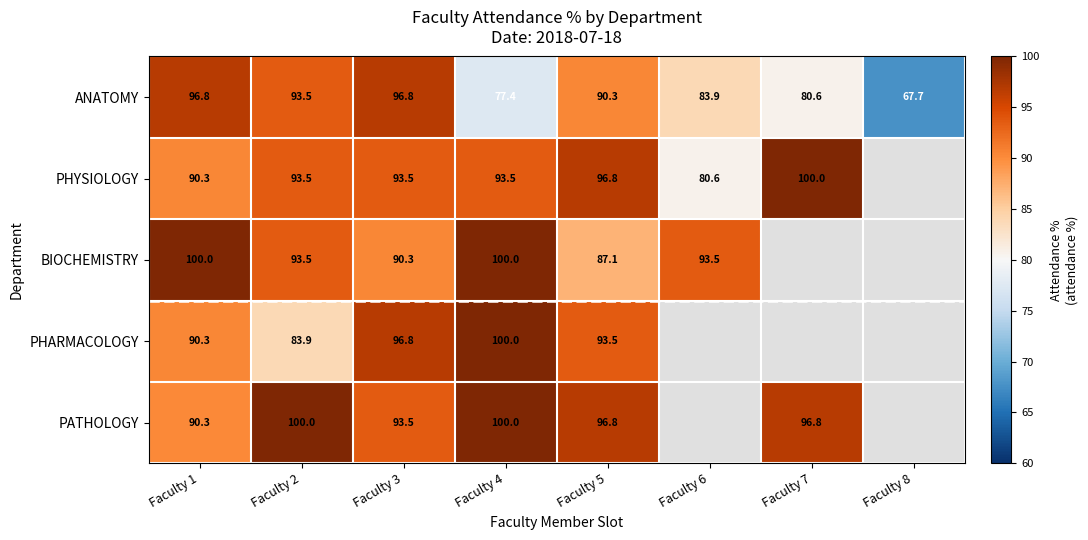

What is the minimum value for ANATOMY?

67.7